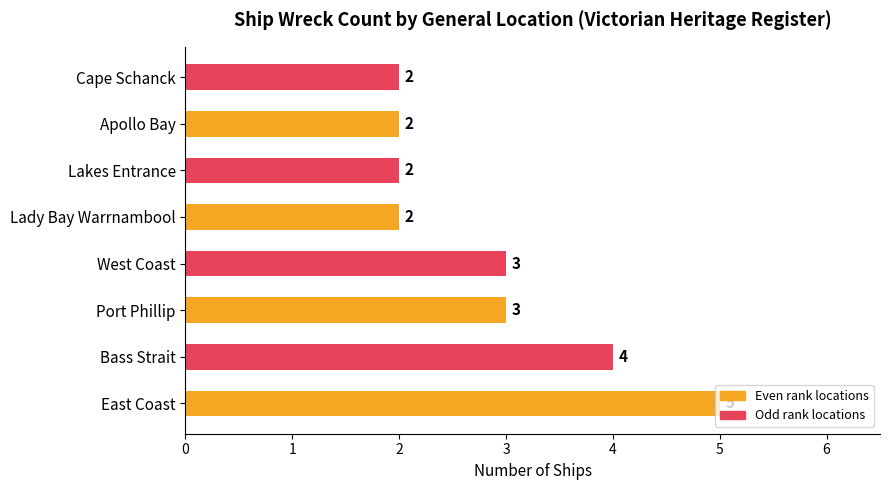

Count the values in the range 2 to 4.

7